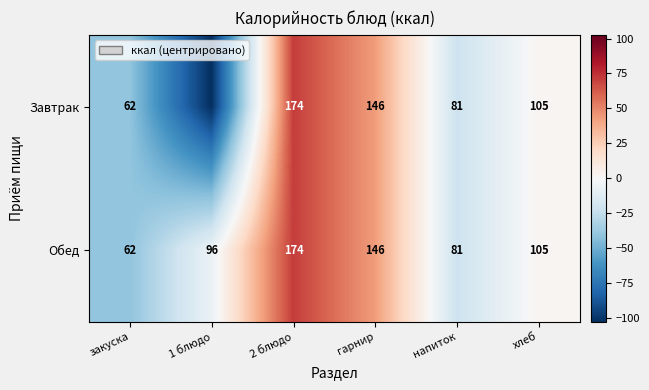

Which has a higher value, напиток or 2 блюдо?

2 блюдо